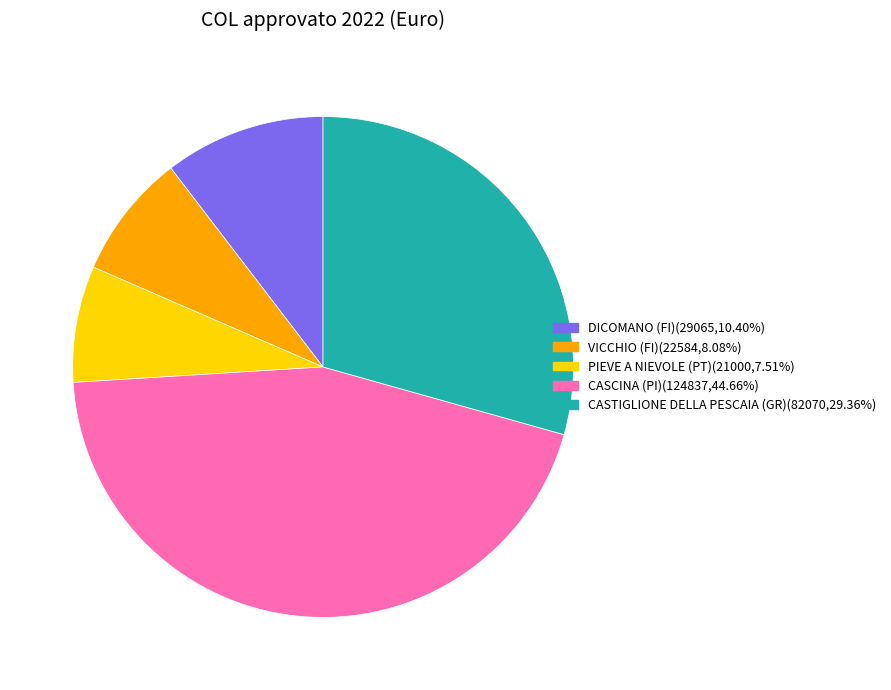

Does any single category account for the majority?

No